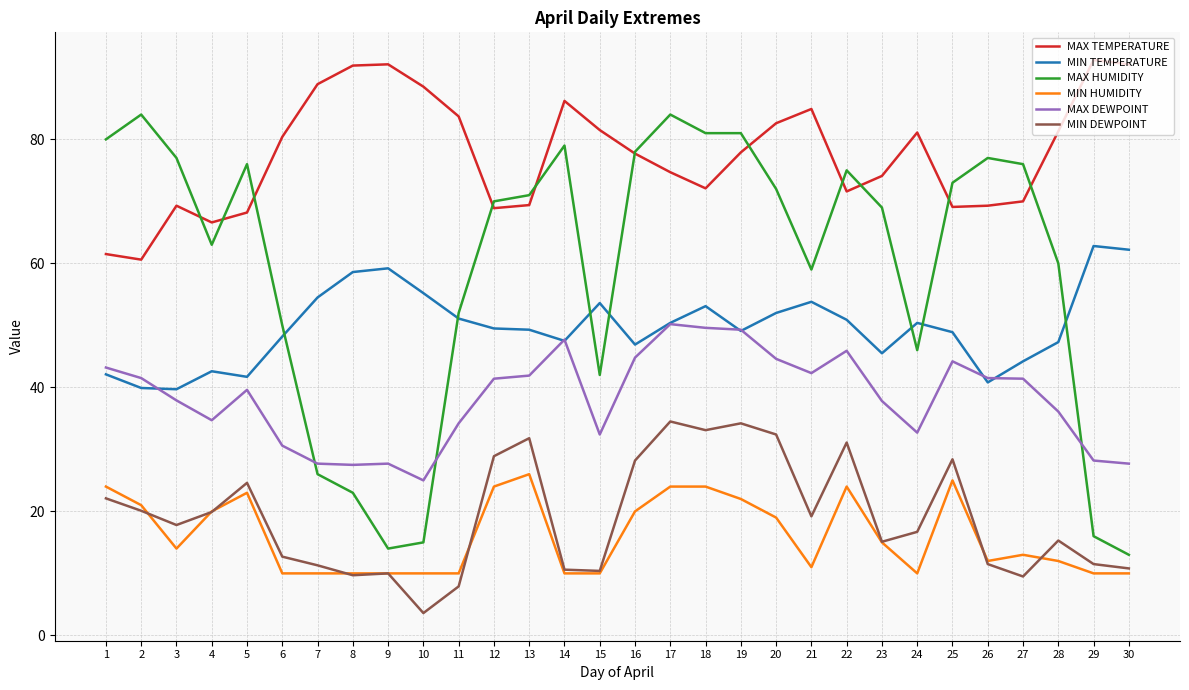

True or false: MAX HUMIDITY and MAX DEWPOINT cross at least once.

True